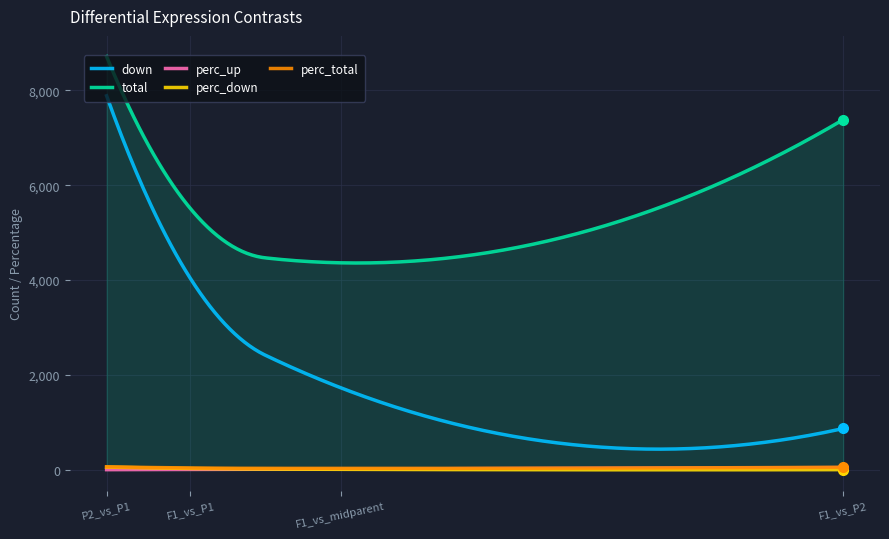

Which series has the largest total across all categories?

total